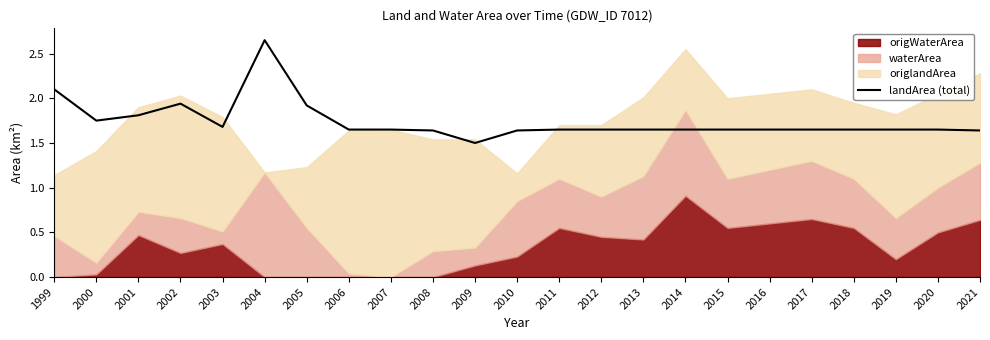

Reading left to right, what are all the values shown in this chart?

1999=2.1	2000=1.8	2001=1.8	2002=1.9	2003=1.7	2004=2.6	2005=1.9	2006=1.7	2007=1.6	2008=1.6	2009=1.5	2010=1.6	2011=1.7	2012=1.6	2013=1.6	2014=1.6	2015=1.7	2016=1.6	2017=1.6	2018=1.7	2019=1.6	2020=1.6	2021=1.6